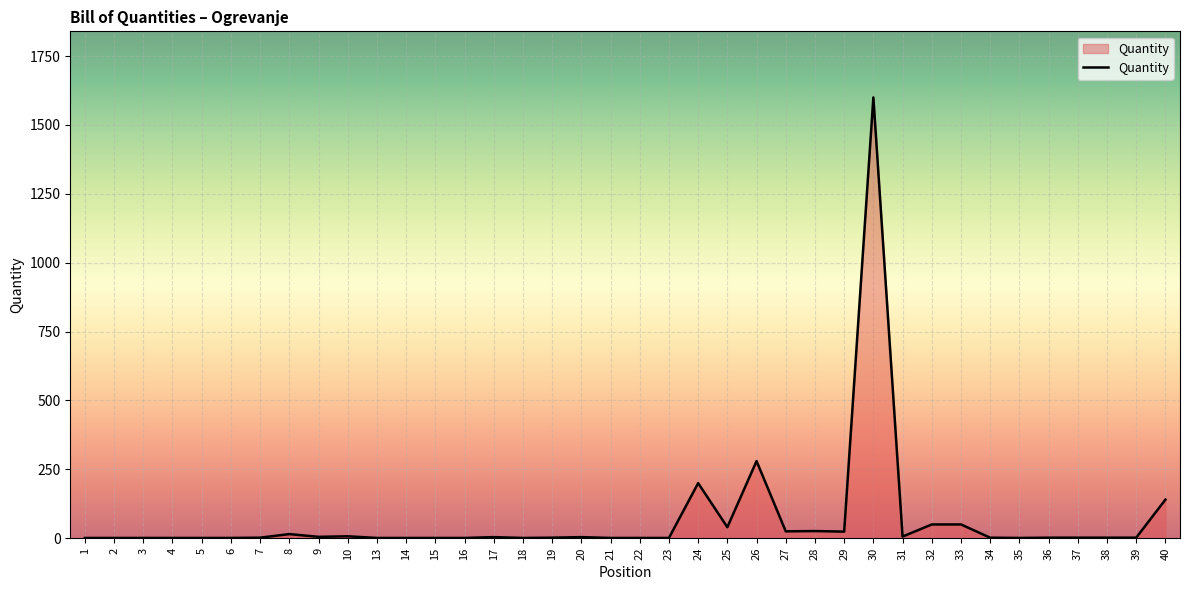

What is the greatest value displayed?

1600